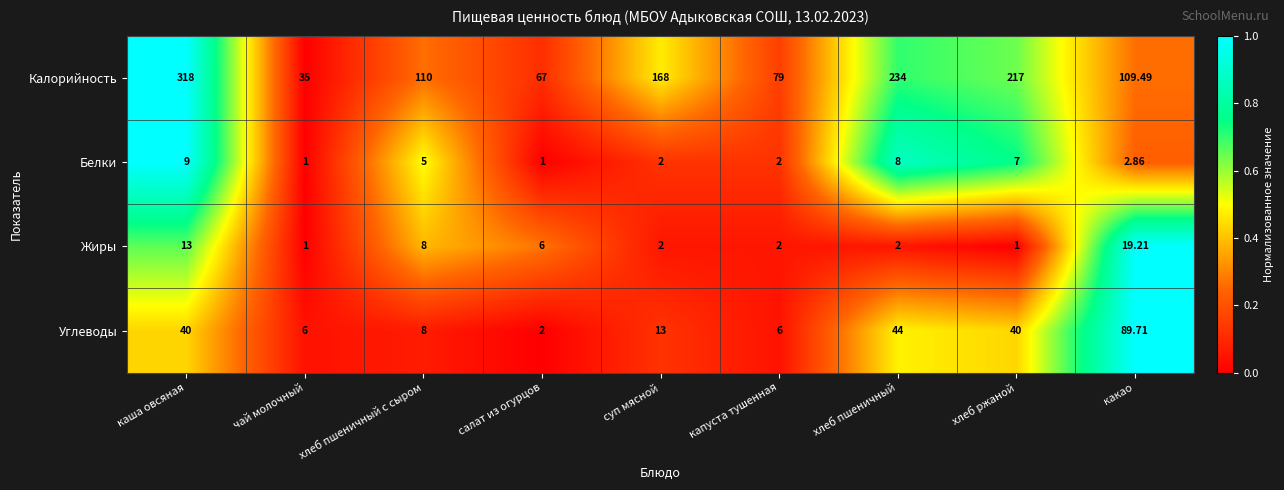

At каша овсяная, list the series in order from smallest to largest.

Белки, Жиры, Углеводы, Калорийность